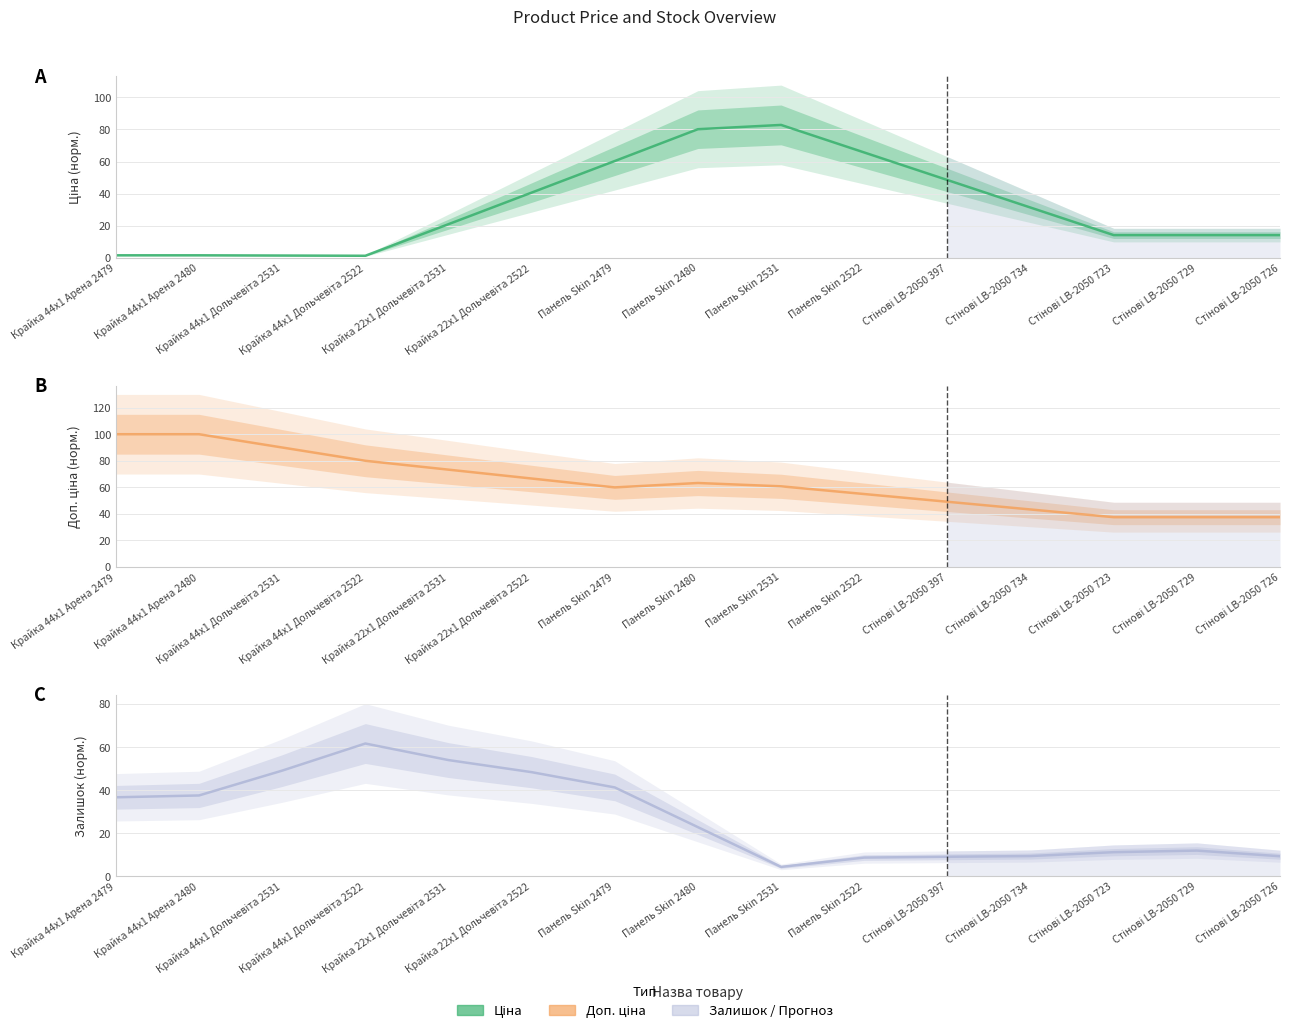

Which series changed the most between Крайка 44x1 Дольчевіта 2522 and Стінові LB-2050 397?

Залишок